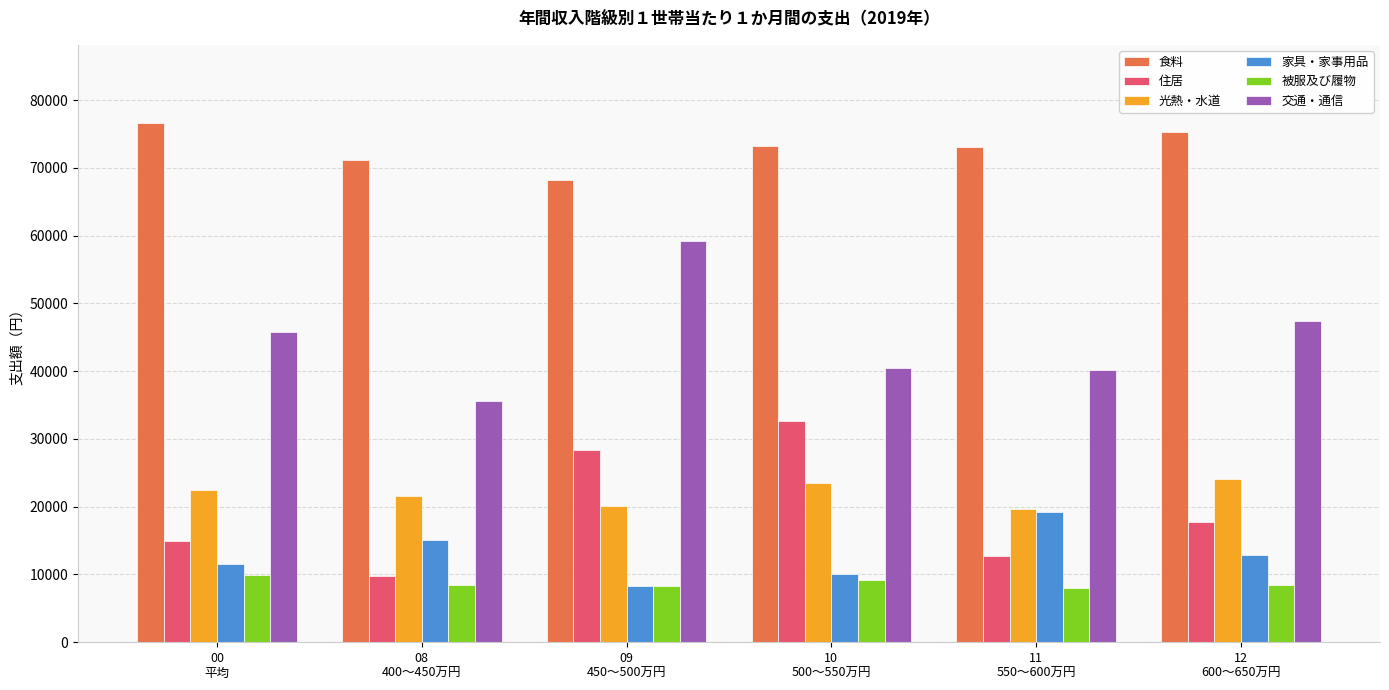

Where is 住居 nearest to the value 21201?

12
600～650万円